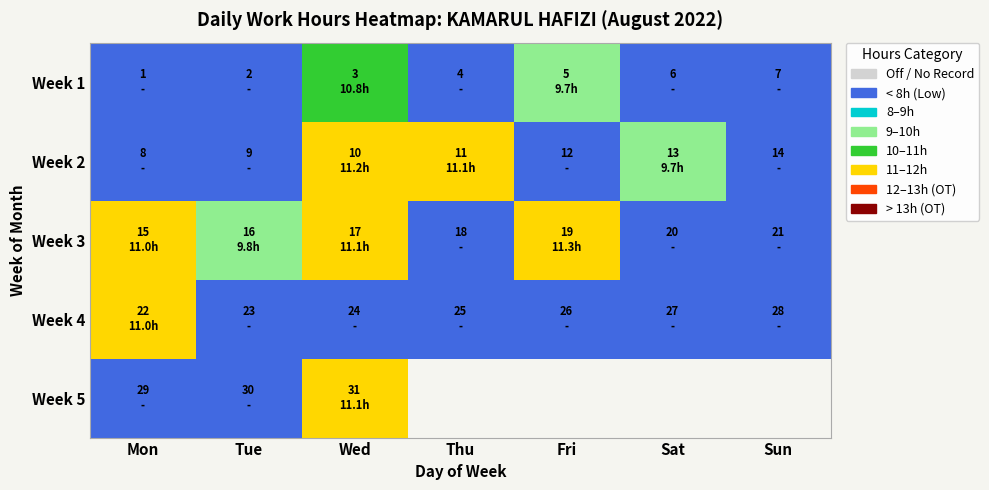

At Sat, list the series in order from smallest to largest.

Week 1, Week 3, Week 4, Week 2, Week 5